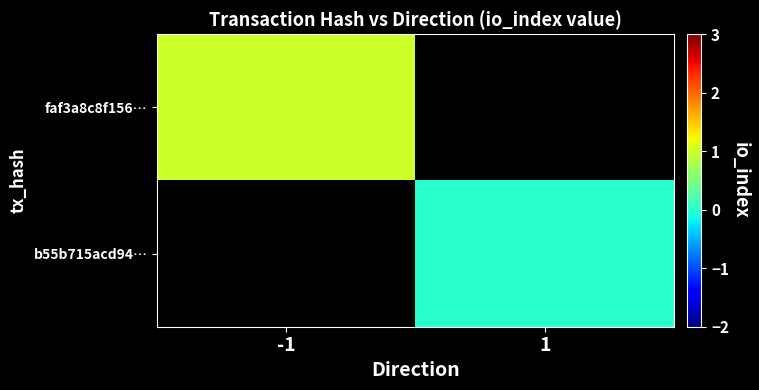

Rank the series by their average value, from highest to lowest.

faf3a8c8f156…, b55b715acd94…